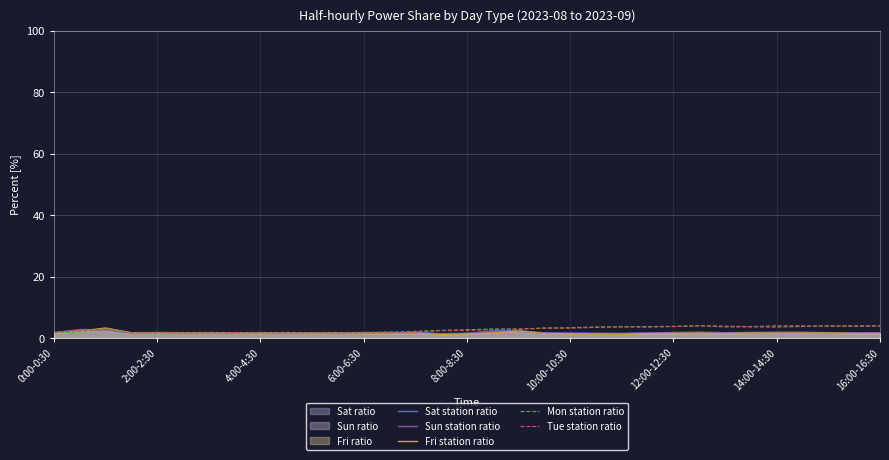

After their last crossing, which series has the higher values: Sat station ratio or Sun station ratio?

Sat station ratio